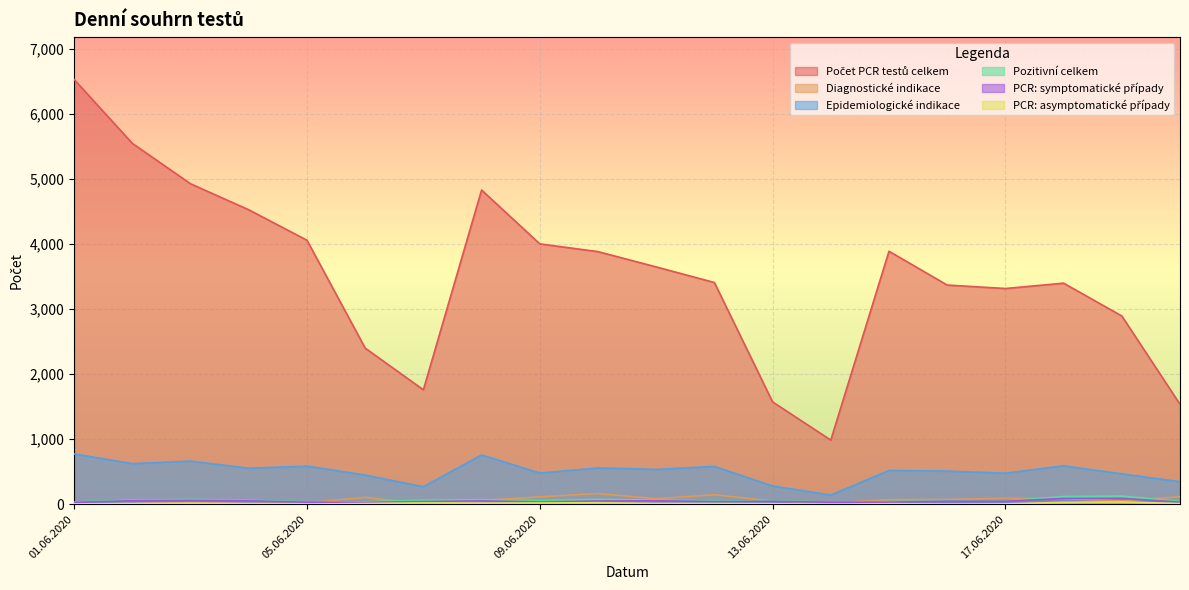

Reading right to left, transcribe all the data shown in this chart.

Počet PCR testů celkem: 20.06.2020=1536	19.06.2020=2894	18.06.2020=3398	17.06.2020=3316	16.06.2020=3369	15.06.2020=3889	14.06.2020=986	13.06.2020=1573	12.06.2020=3408	11.06.2020=3648	10.06.2020=3883	09.06.2020=4002	08.06.2020=4830	07.06.2020=1759	06.06.2020=2400	05.06.2020=4058	04.06.2020=4526	03.06.2020=4926	02.06.2020=5547	01.06.2020=6528
Diagnostické indikace: 20.06.2020=114	19.06.2020=54	18.06.2020=84	17.06.2020=92	16.06.2020=73	15.06.2020=70	14.06.2020=20	13.06.2020=50	12.06.2020=146	11.06.2020=84	10.06.2020=165	09.06.2020=113	08.06.2020=57	07.06.2020=0	06.06.2020=105	05.06.2020=22	04.06.2020=7	03.06.2020=20	02.06.2020=8	01.06.2020=7
Epidemiologické indikace: 20.06.2020=346	19.06.2020=467	18.06.2020=590	17.06.2020=477	16.06.2020=509	15.06.2020=519	14.06.2020=141	13.06.2020=280	12.06.2020=582	11.06.2020=535	10.06.2020=557	09.06.2020=479	08.06.2020=758	07.06.2020=269	06.06.2020=448	05.06.2020=586	04.06.2020=553	03.06.2020=663	02.06.2020=624	01.06.2020=774
Pozitivní celkem: 20.06.2020=42	19.06.2020=126	18.06.2020=118	17.06.2020=51	16.06.2020=47	15.06.2020=40	14.06.2020=33	13.06.2020=53	12.06.2020=52	11.06.2020=64	10.06.2020=73	09.06.2020=55	08.06.2020=69	07.06.2020=61	06.06.2020=38	05.06.2020=35	04.06.2020=61	03.06.2020=74	02.06.2020=63	01.06.2020=34
PCR: symptomatické případy: 20.06.2020=32	19.06.2020=90	18.06.2020=89	17.06.2020=46	16.06.2020=45	15.06.2020=32	14.06.2020=31	13.06.2020=45	12.06.2020=41	11.06.2020=53	10.06.2020=50	09.06.2020=35	08.06.2020=52	07.06.2020=41	06.06.2020=27	05.06.2020=31	04.06.2020=52	03.06.2020=59	02.06.2020=53	01.06.2020=29
PCR: asymptomatické případy: 20.06.2020=10	19.06.2020=36	18.06.2020=29	17.06.2020=5	16.06.2020=2	15.06.2020=8	14.06.2020=2	13.06.2020=8	12.06.2020=11	11.06.2020=11	10.06.2020=23	09.06.2020=20	08.06.2020=17	07.06.2020=20	06.06.2020=11	05.06.2020=4	04.06.2020=9	03.06.2020=15	02.06.2020=10	01.06.2020=5